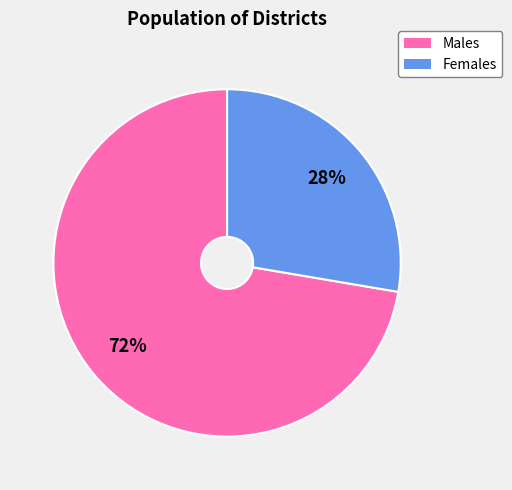

Is there a majority slice in this chart?

Yes